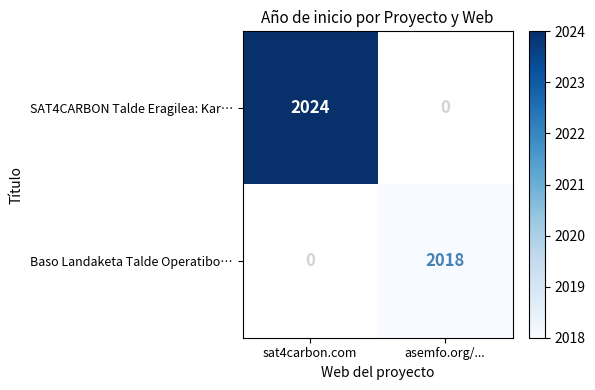

Is it true that Baso Landaketa Talde Operatibo… equals 3186 at asemfo.org/...?

False